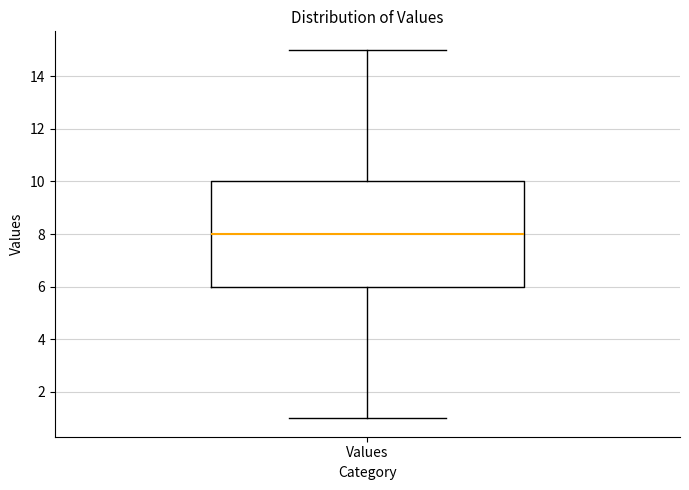

Where is the lower edge of the box for Values on the y-axis? The values are not printed on the chart, so give them approximately, as read against the axis.

6